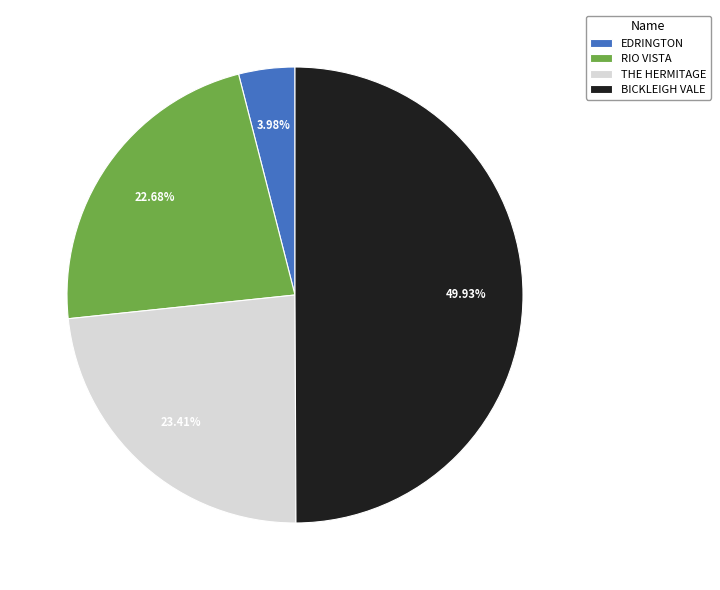

Count the number of slices in the pie.

4